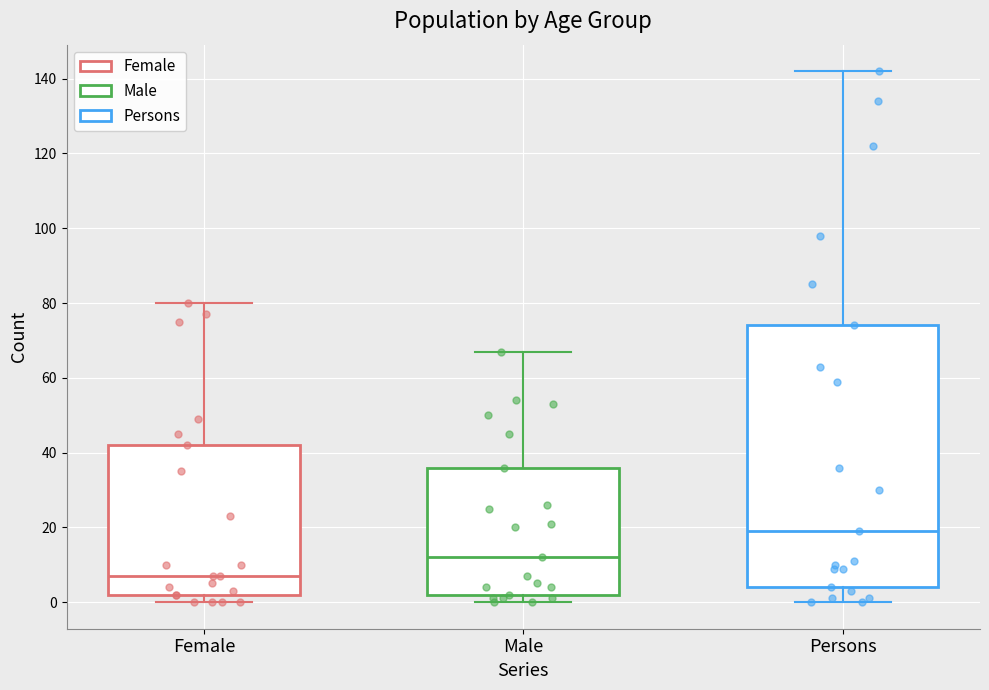

Reading left to right, transcribe this box plot: for each box, give where its median line is, the range the box spans, and where its two whiskers end, as read against the y-axis. The values are not printed on the chart, so give them approximately, as read against the axis.

Female: median 8, box 2 to 42, whiskers 0 to 80
Male: median 12, box 2 to 36, whiskers 0 to 68
Persons: median 20, box 4 to 74, whiskers 0 to 142